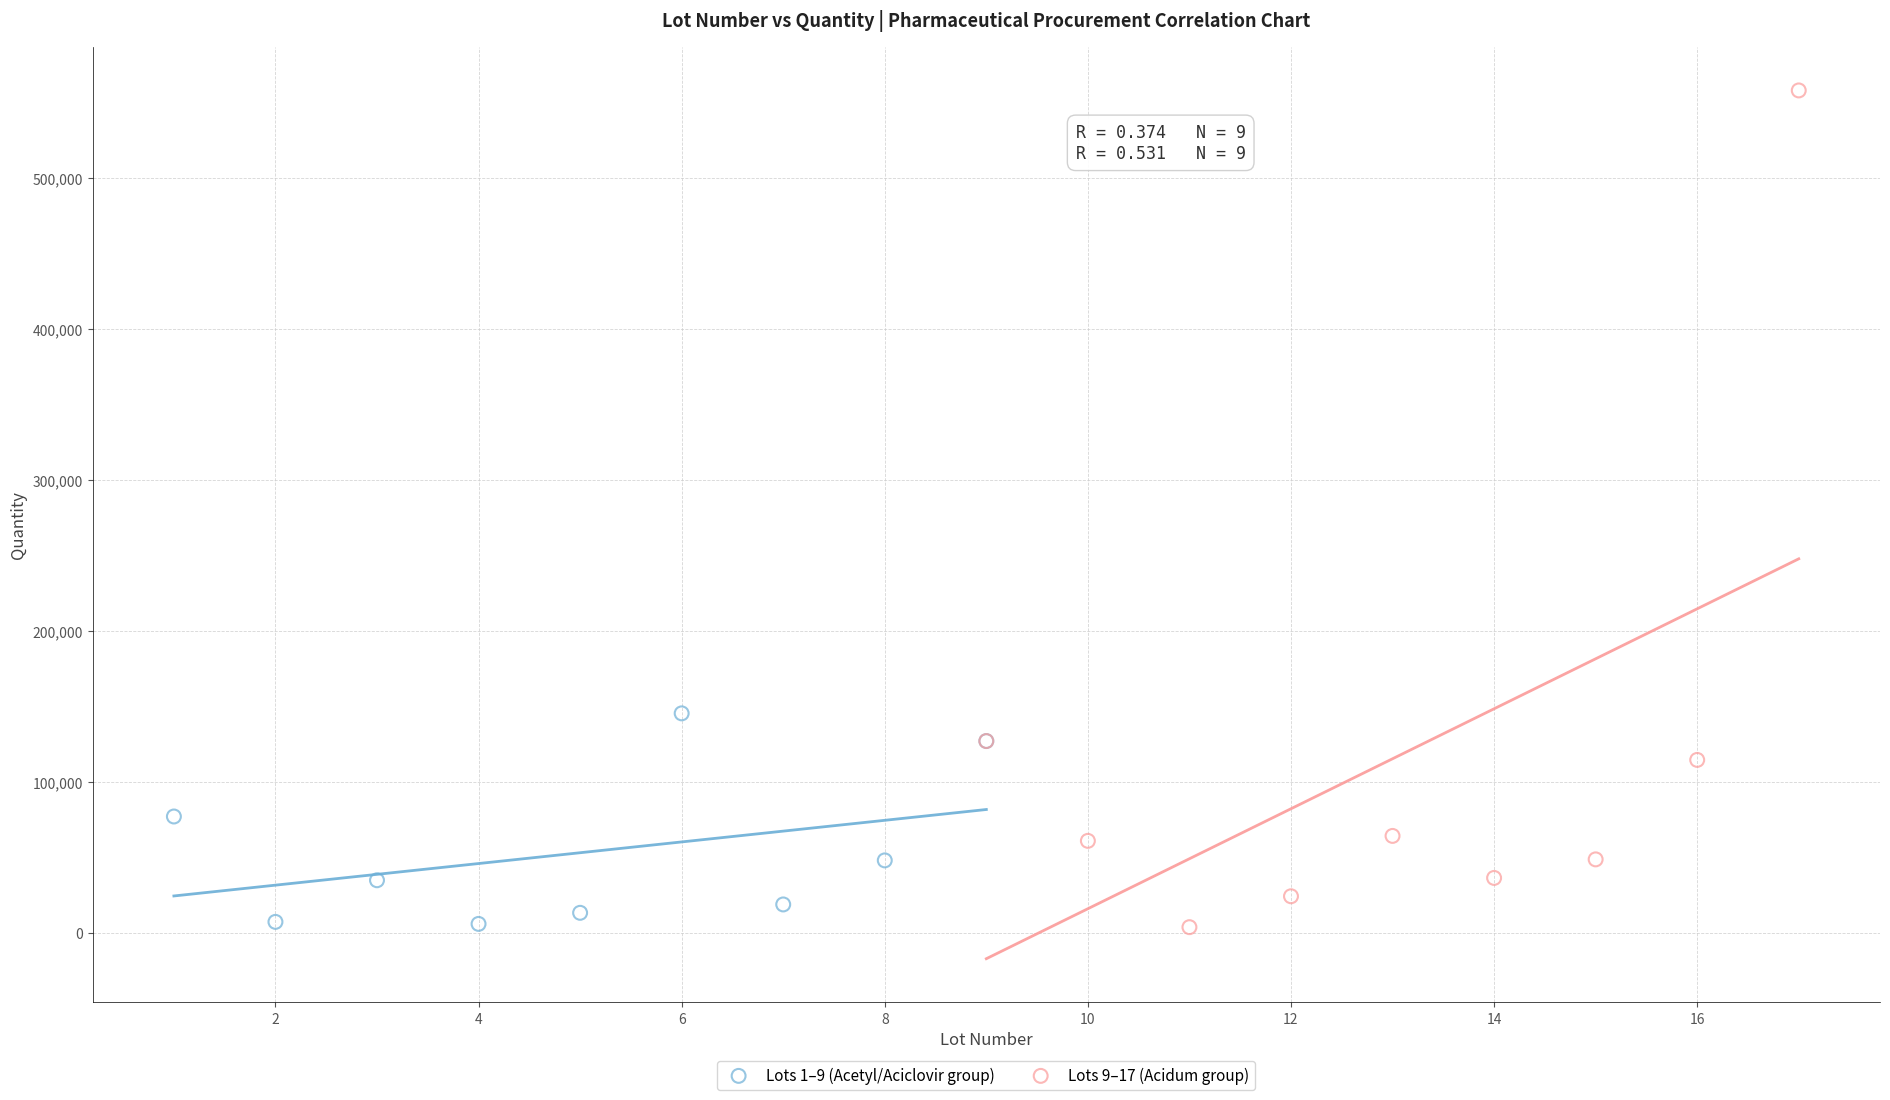

Which series contains the highest Y value?

Lots 9–17 (Acidum group)